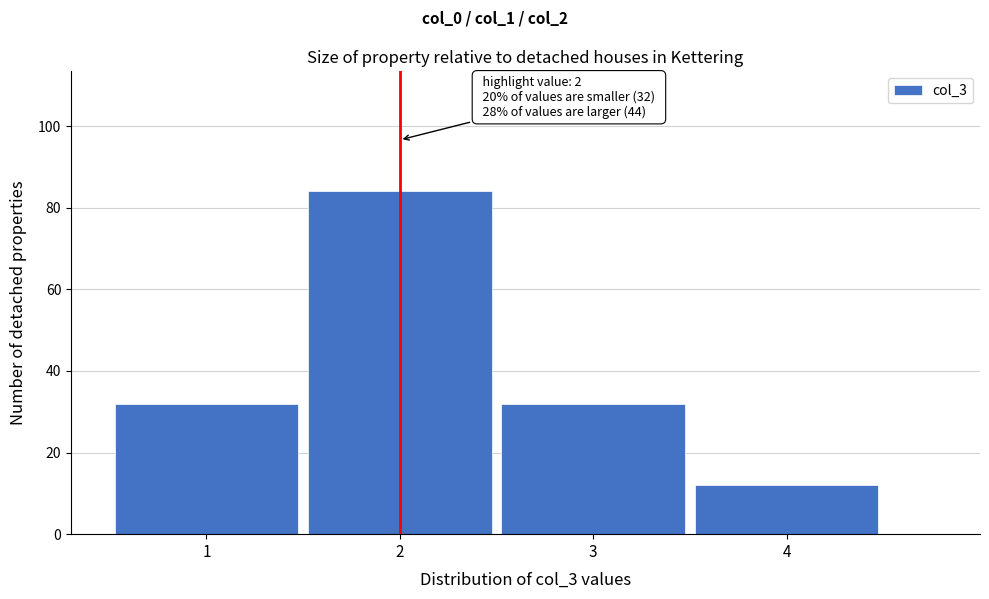

Reading left to right, what are all the values shown in this chart?

32	84	32	12